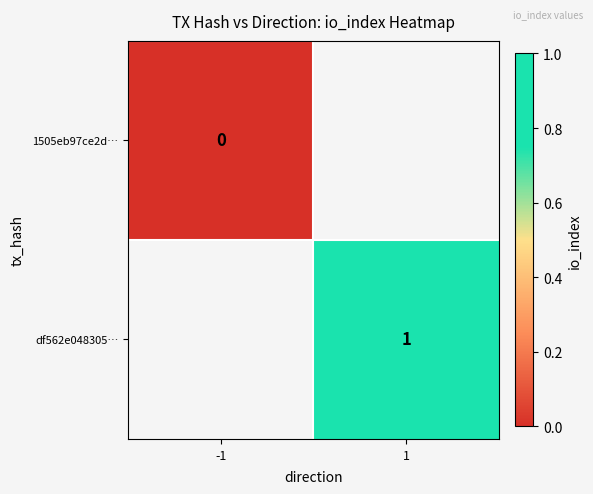

True or false: df562e048305… has a value of 1 at 1.

True